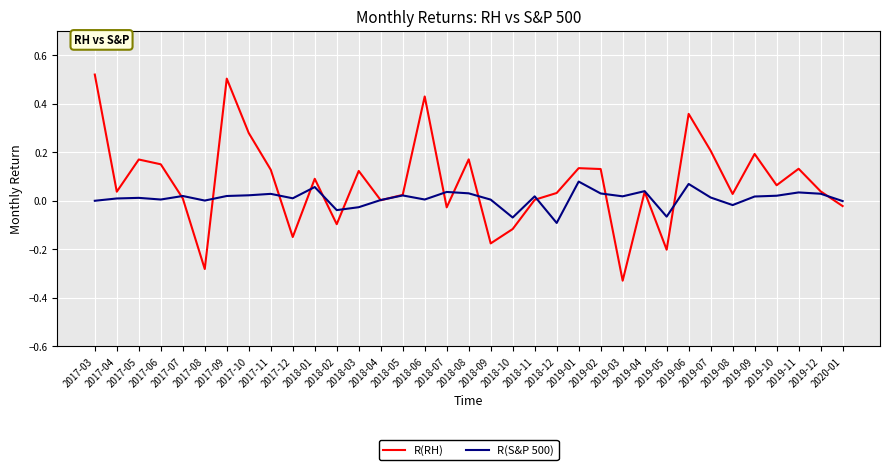

Which series has the largest total across all categories?

R(RH)